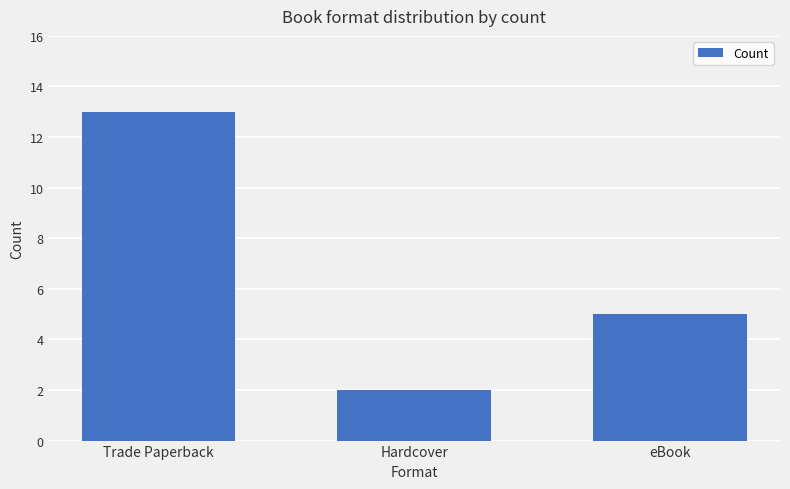

Reading left to right, transcribe all the data shown in this chart.

Trade Paperback=13	Hardcover=2	eBook=5